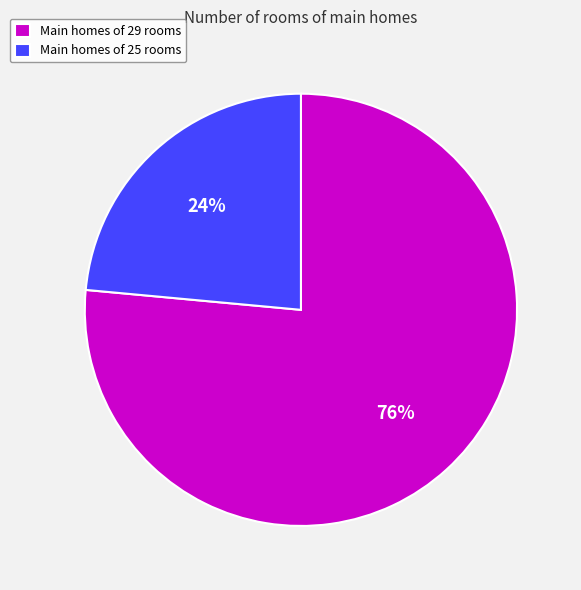

Between Main homes of 29 rooms and Main homes of 25 rooms, which is larger?

Main homes of 29 rooms